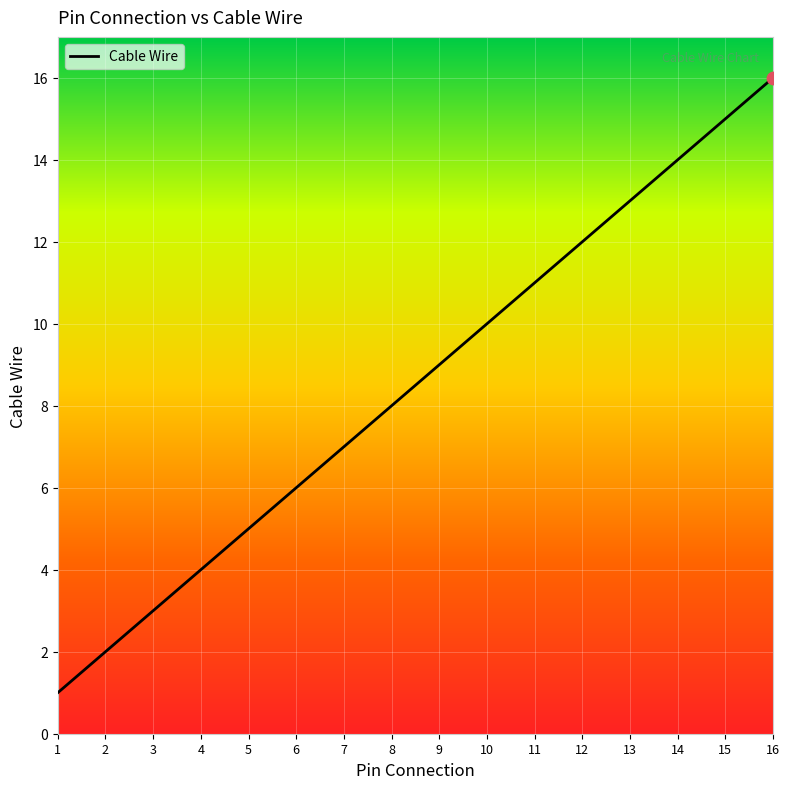

What is the change in value from 2 to 8?

+6